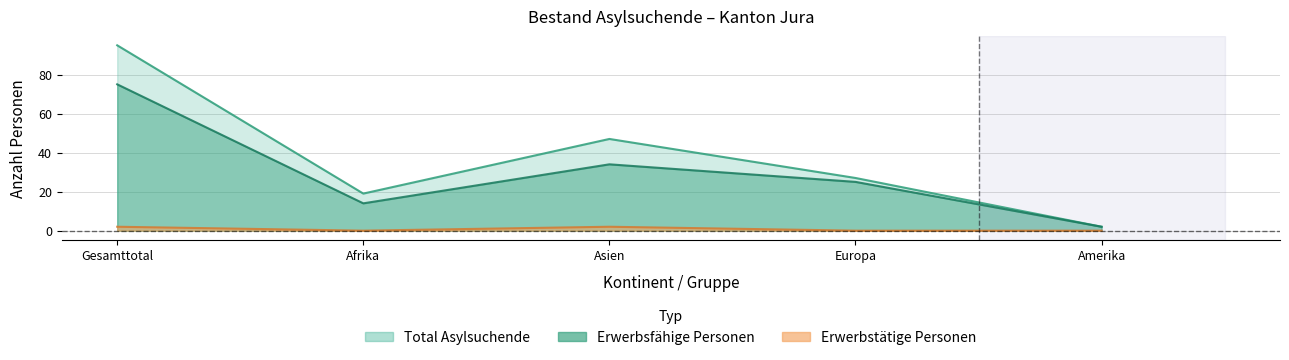

In Total Asylsuchende, how many points are higher than both neighbors (excluding endpoints)?

1